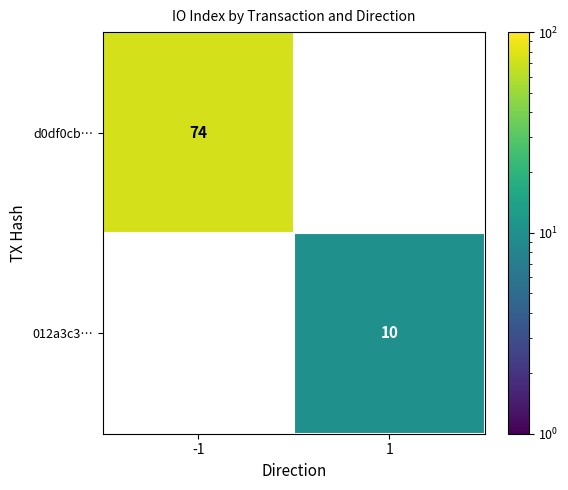

What is the sum of the d0df0cb… values at 1 and -1?

74